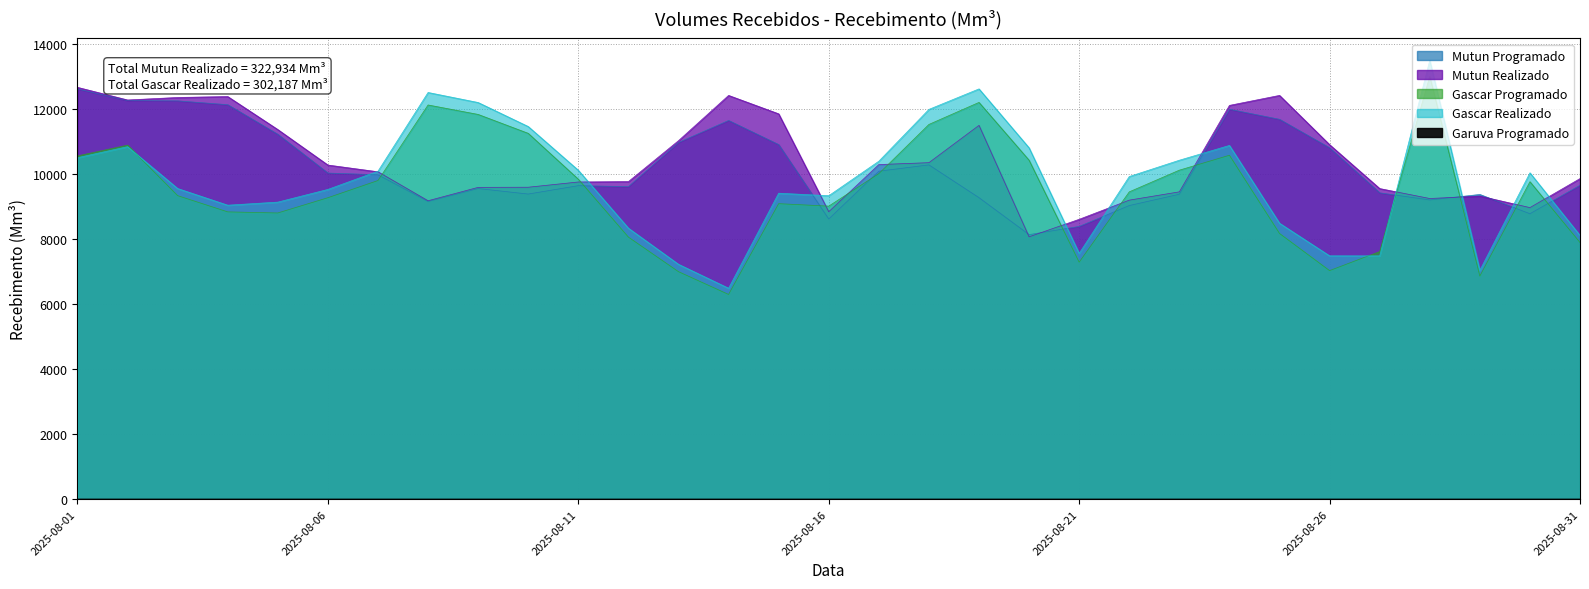

How many times do Mutun Realizado and Gascar Programado cross each other?

12